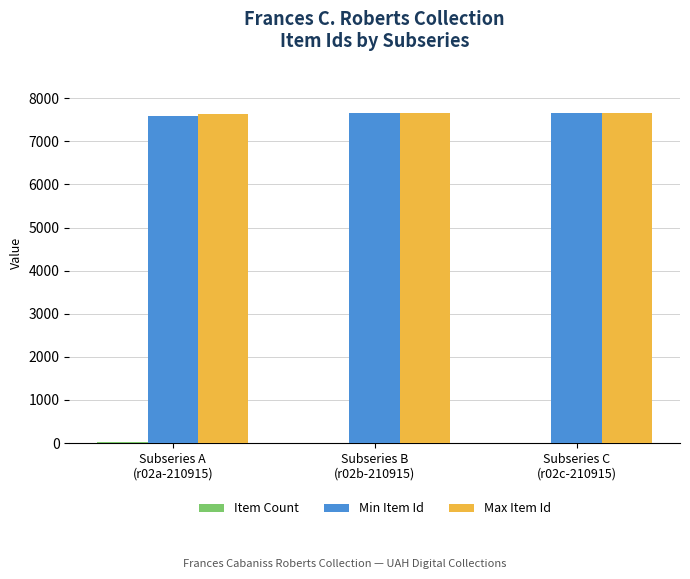

How many groups of bars are there?

3